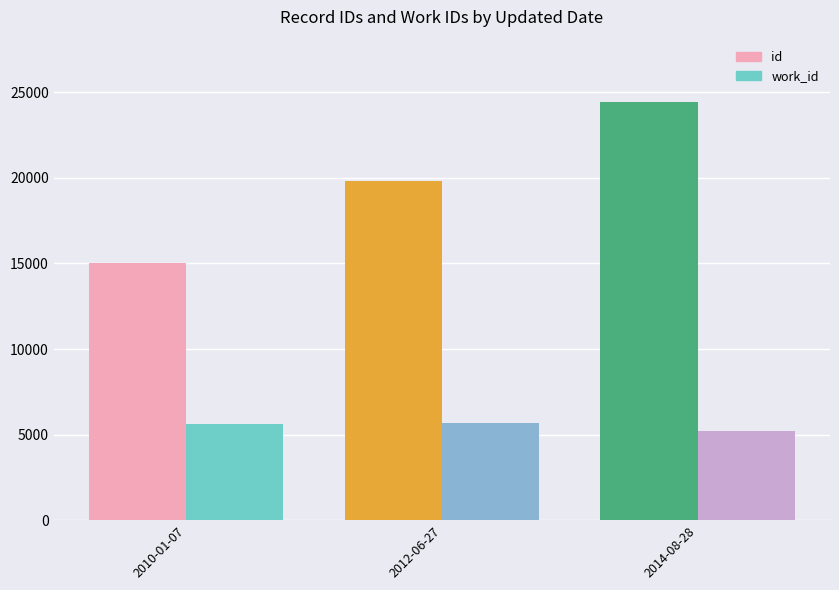

What is the sum of all work_id values?

16517